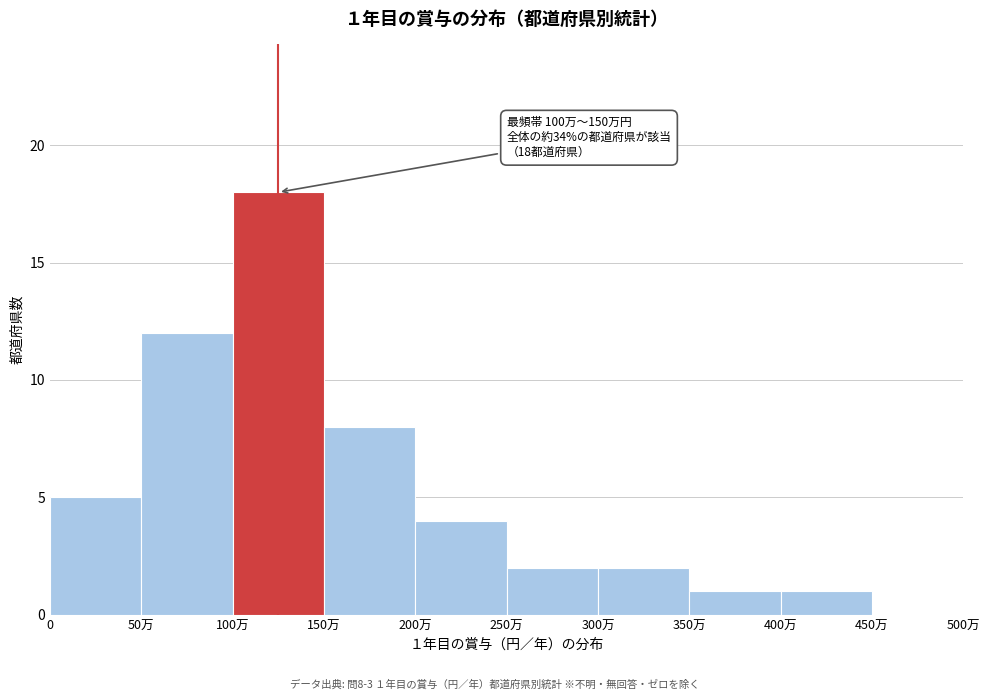

Reading right to left, what are all the values shown in this chart?

450万=0	400万=1	350万=1	300万=2	250万=2	200万=4	150万=8	100万=18	50万=12	0=5